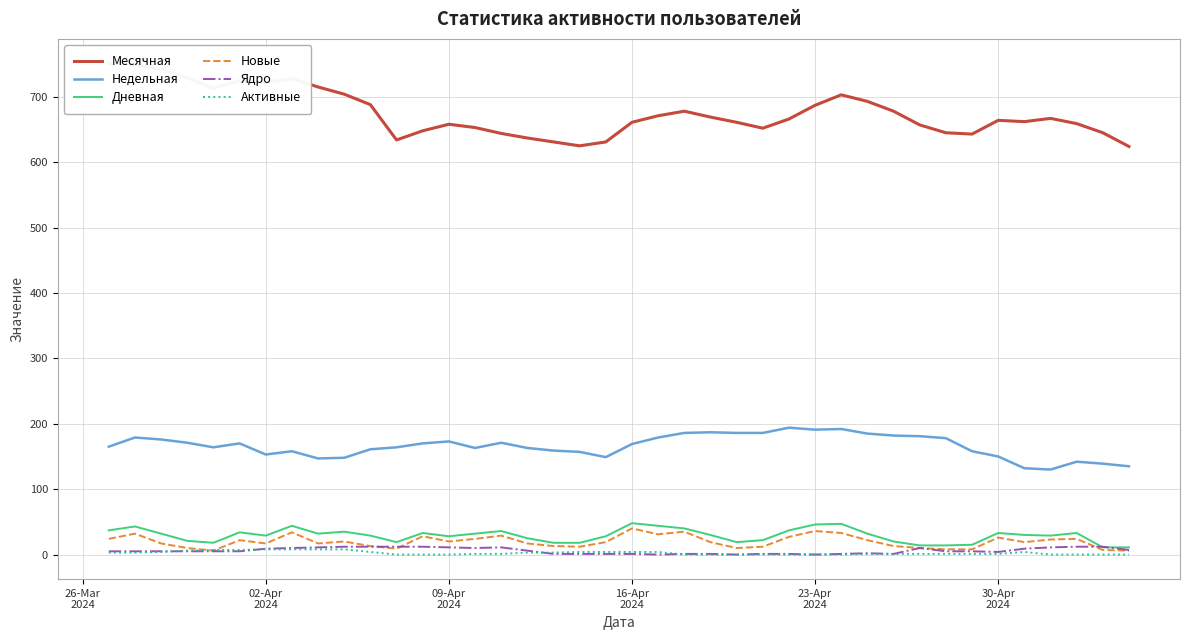

How many lines are shown in the chart?

6